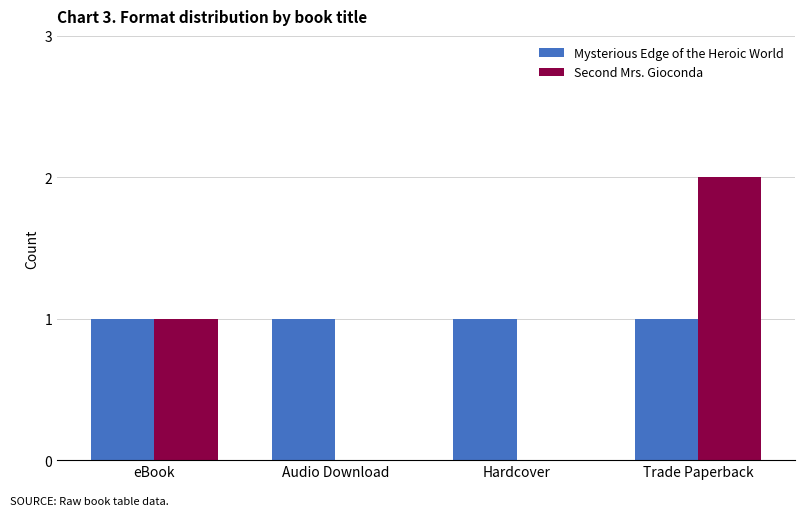

Reading right to left, what are all the values shown in this chart?

Mysterious Edge of the Heroic World: 1	1	1	1
Second Mrs. Gioconda: 2	0	0	1